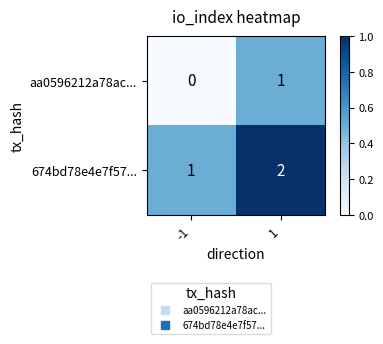

Which category has the lowest value across all series?

-1